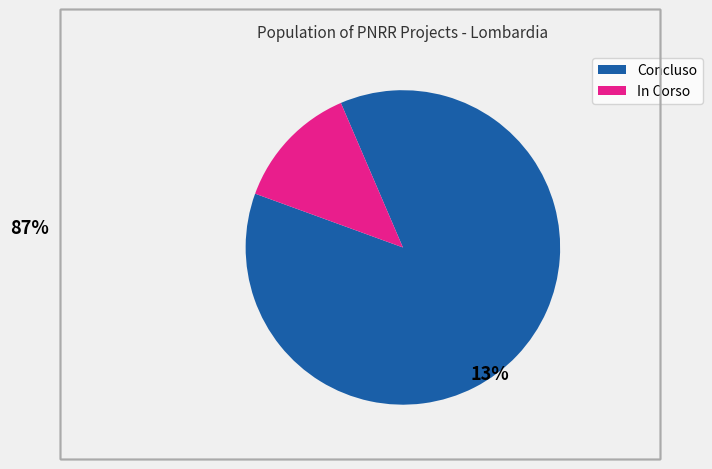

Rank the categories by value from highest to lowest.

Concluso, In Corso